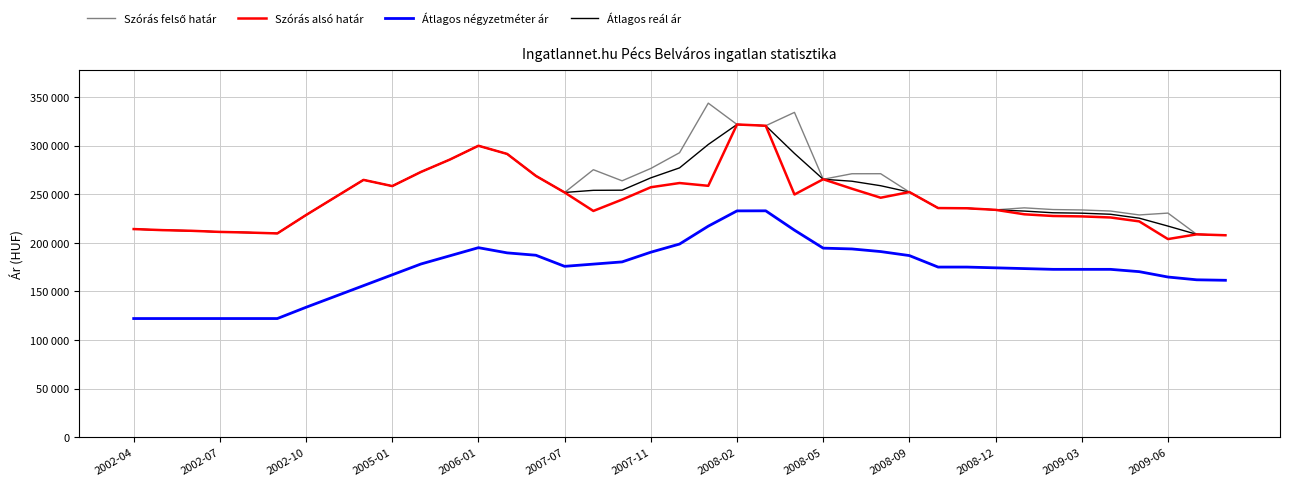

At which category does Átlagos négyzetméter ár reach its first local valley?

2007-07